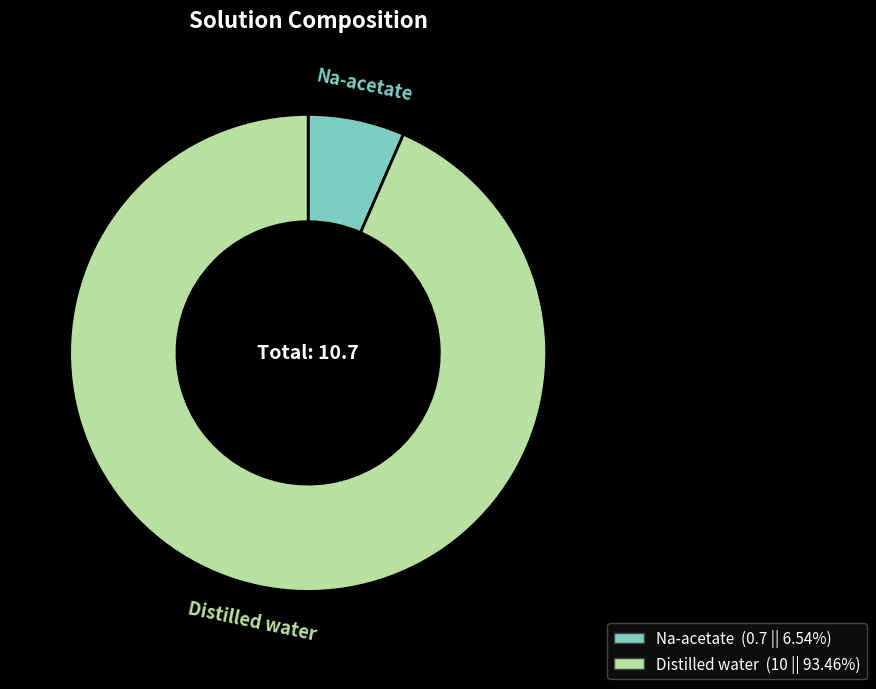

Which slice represents more than half of the pie?

Distilled water